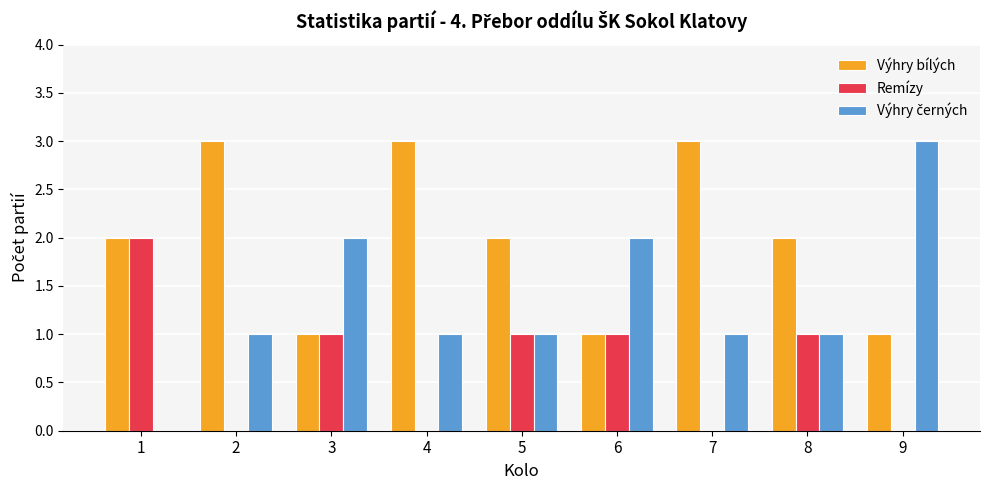

Does the chart contain stacked bars?

No